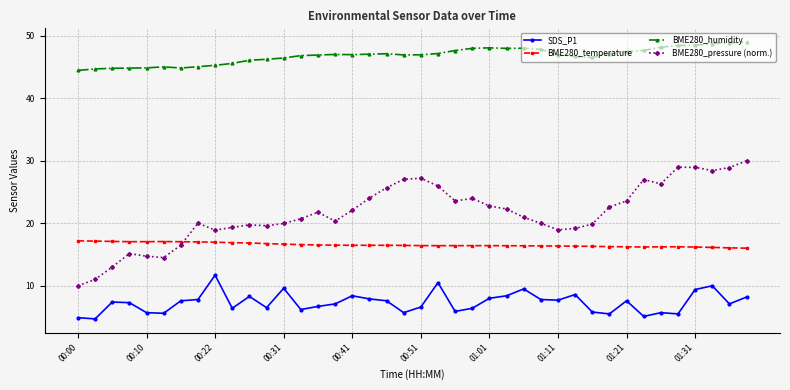

Which series has the largest range (max minus min)?

BME280_pressure (norm.)